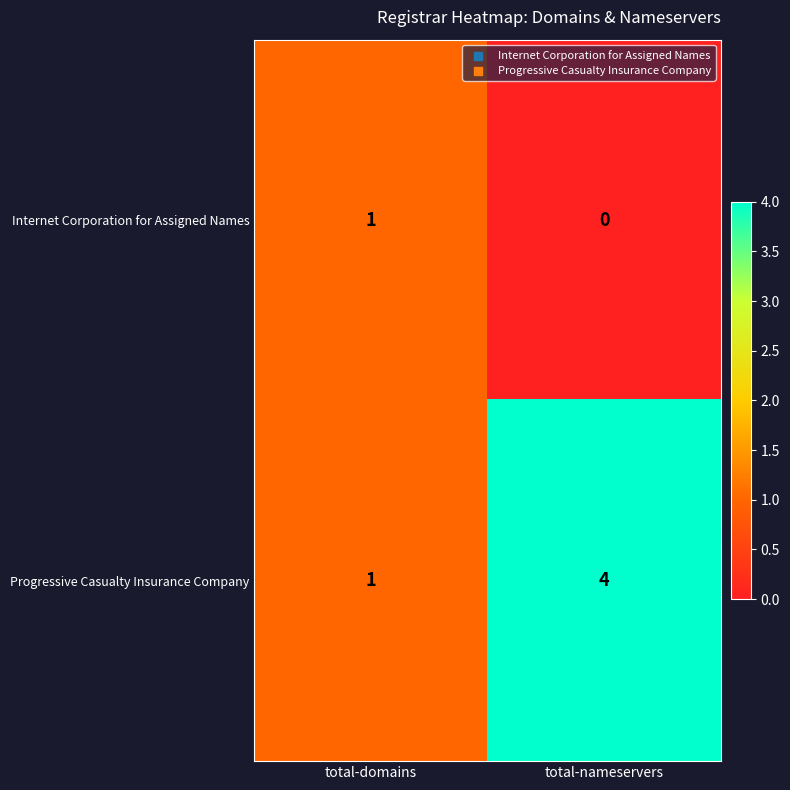

What is the spread (max minus min) of values at total-nameservers?

4